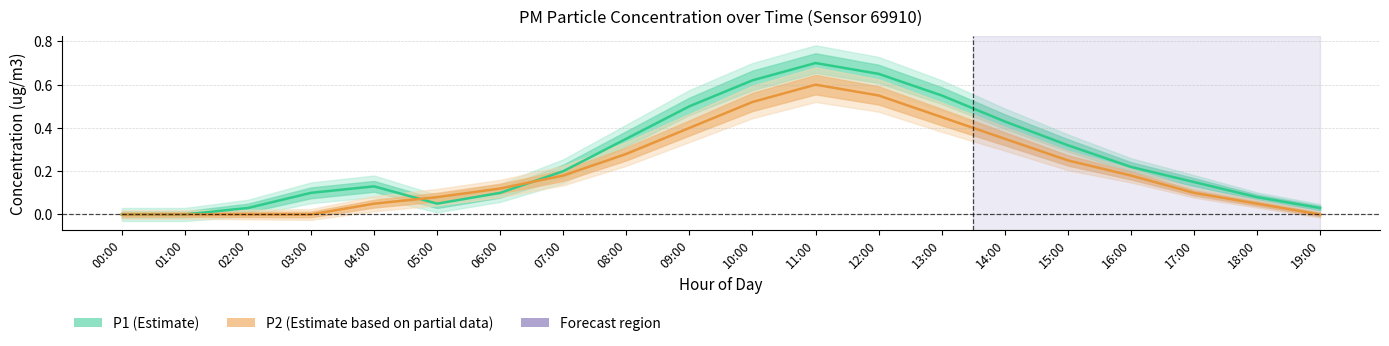

What is the maximum value for P1 (Estimate)?

0.7